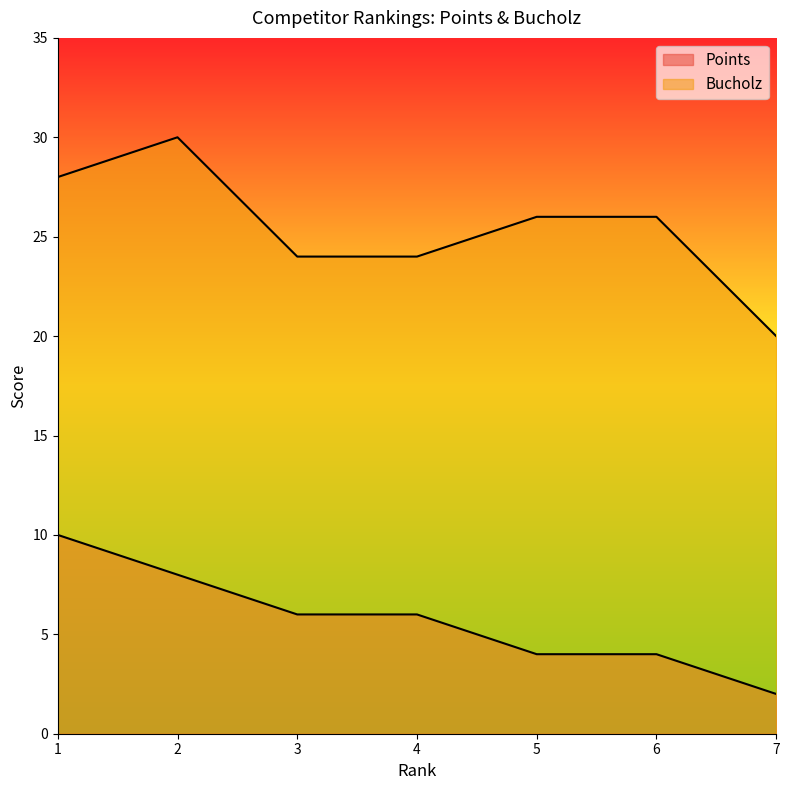

In Bucholz, how many points are higher than both neighbors (excluding endpoints)?

1